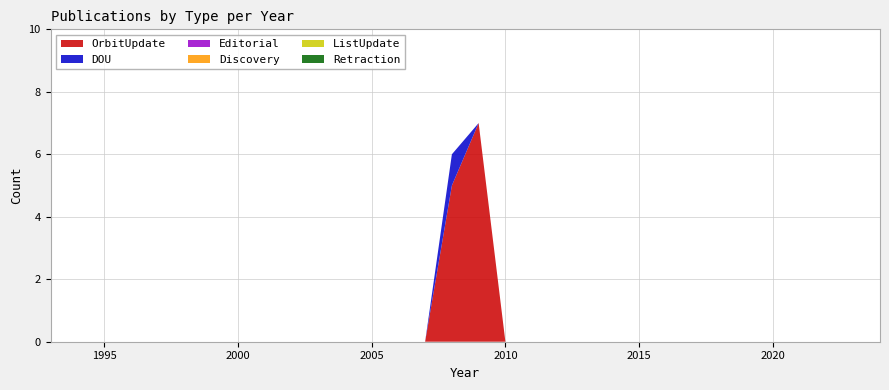

Reading right to left, extract all data points from this chart.

OrbitUpdate: 0	0	0	0	0	0	0	0	0	0	0	0	0	0	0	7	5	0	0	0	0	0	0	0	0	0	0	0	0	0	0	0
DOU: 0	0	0	0	0	0	0	0	0	0	0	0	0	0	0	0	1	0	0	0	0	0	0	0	0	0	0	0	0	0	0	0
Editorial: 0	0	0	0	0	0	0	0	0	0	0	0	0	0	0	0	0	0	0	0	0	0	0	0	0	0	0	0	0	0	0	0
Discovery: 0	0	0	0	0	0	0	0	0	0	0	0	0	0	0	0	0	0	0	0	0	0	0	0	0	0	0	0	0	0	0	0
ListUpdate: 0	0	0	0	0	0	0	0	0	0	0	0	0	0	0	0	0	0	0	0	0	0	0	0	0	0	0	0	0	0	0	0
Retraction: 0	0	0	0	0	0	0	0	0	0	0	0	0	0	0	0	0	0	0	0	0	0	0	0	0	0	0	0	0	0	0	0